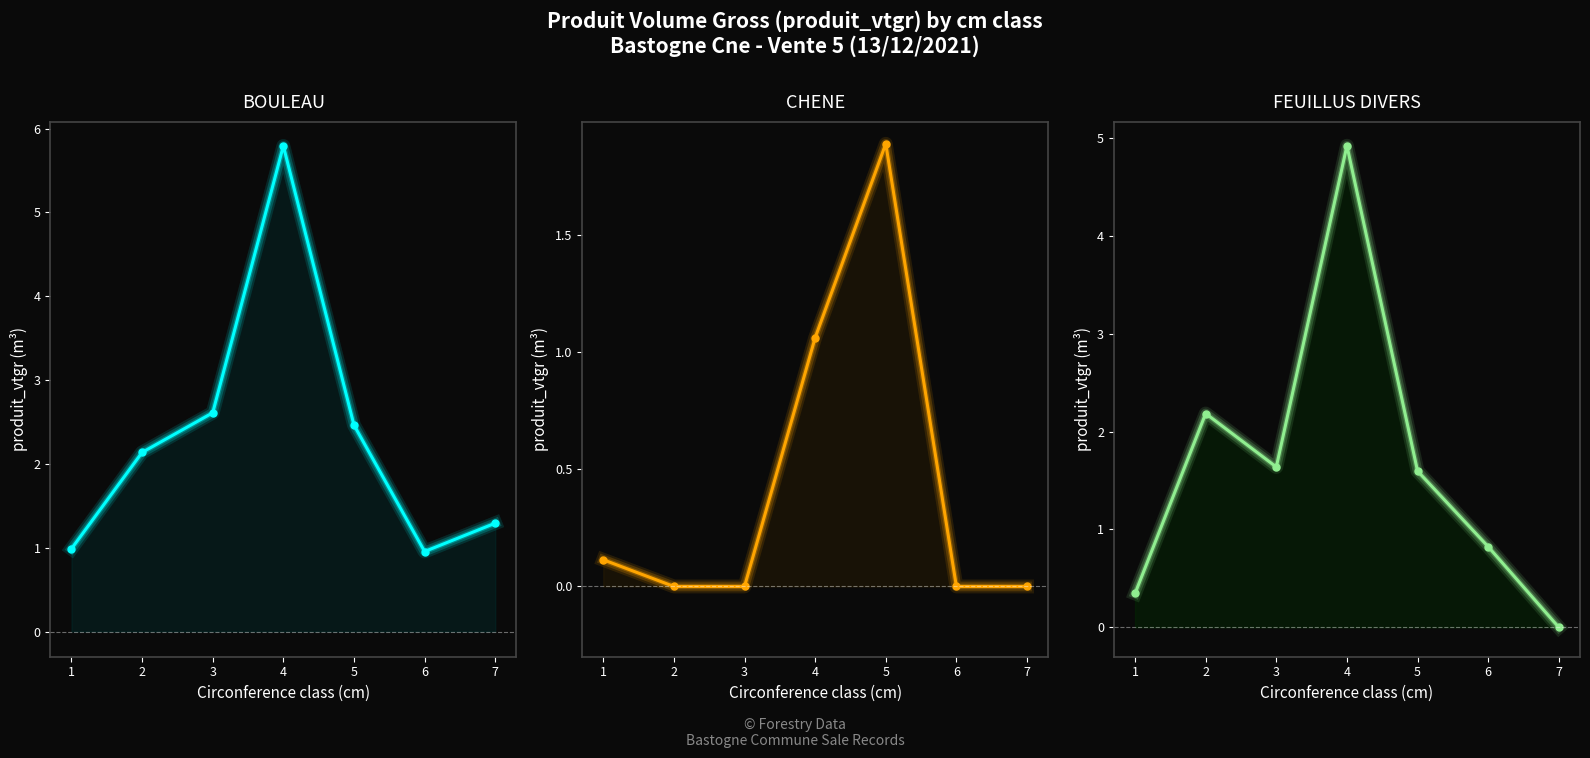

At 4, list the series in order from largest to smallest.

BOULEAU, FEUILLUS DIVERS, CHENE